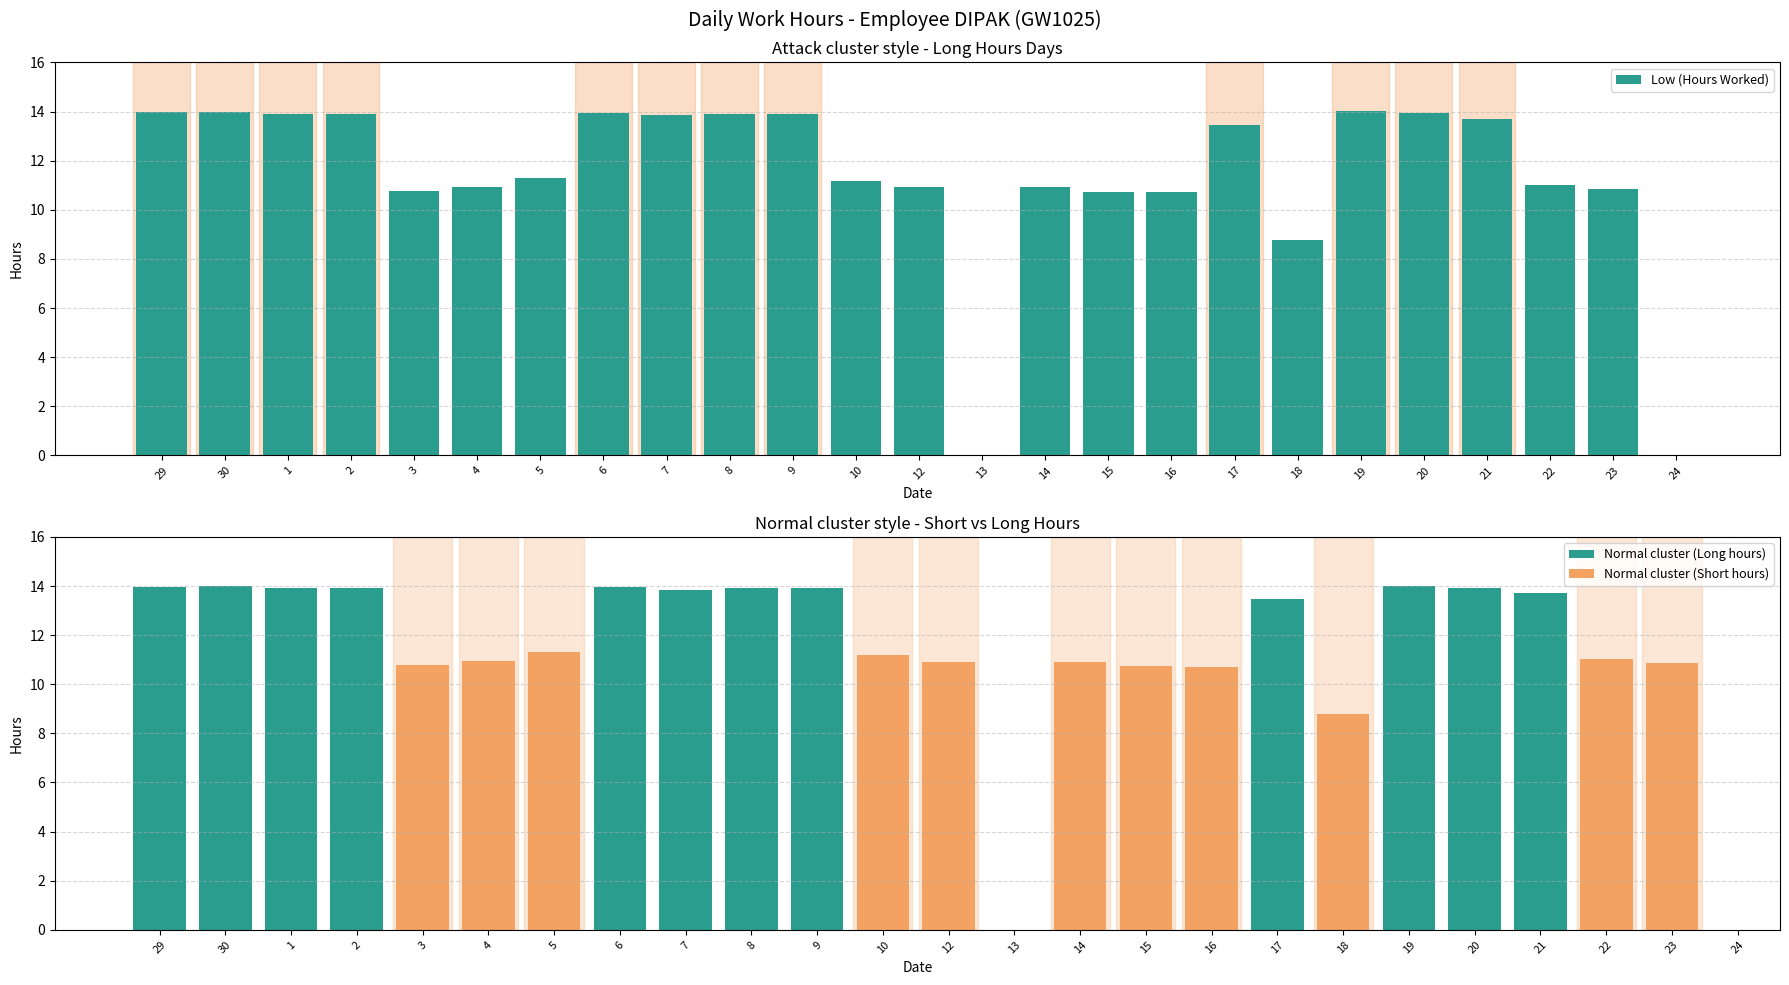

What is the maximum value shown in the chart?

14.0